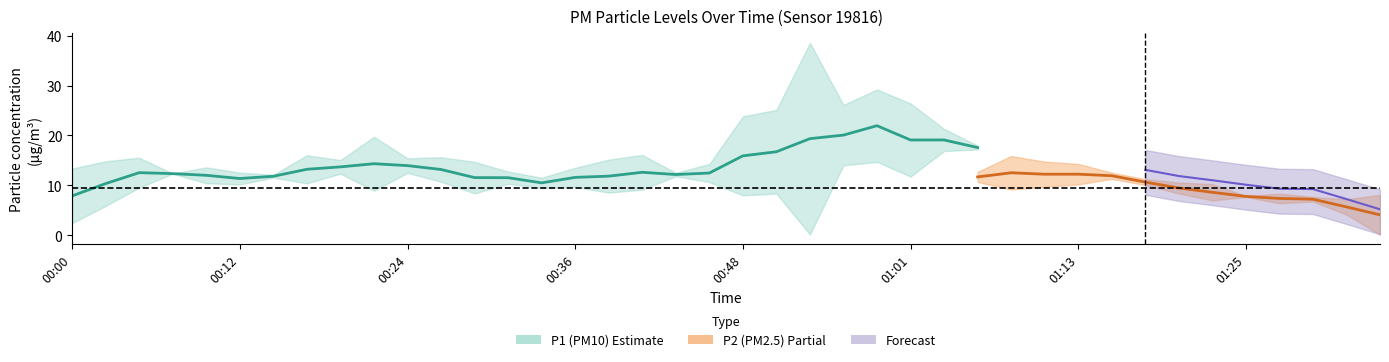

Which series has the widest spread of values?

P1